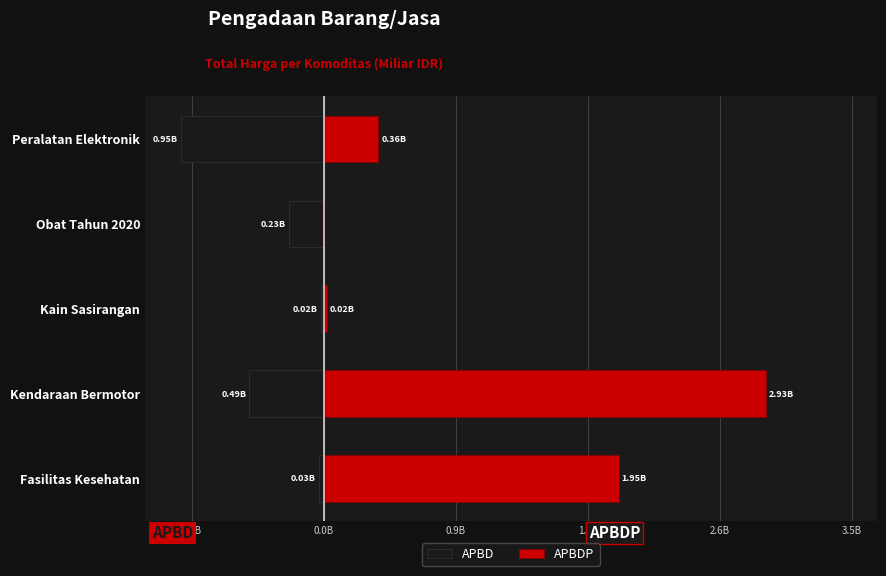

Reading left to right, list all the values displayed in this chart.

APBD: -0.0	-0.5	-0.0	-0.2	-0.9
APBDP: 2.0	2.9	0.0	0.0	0.4